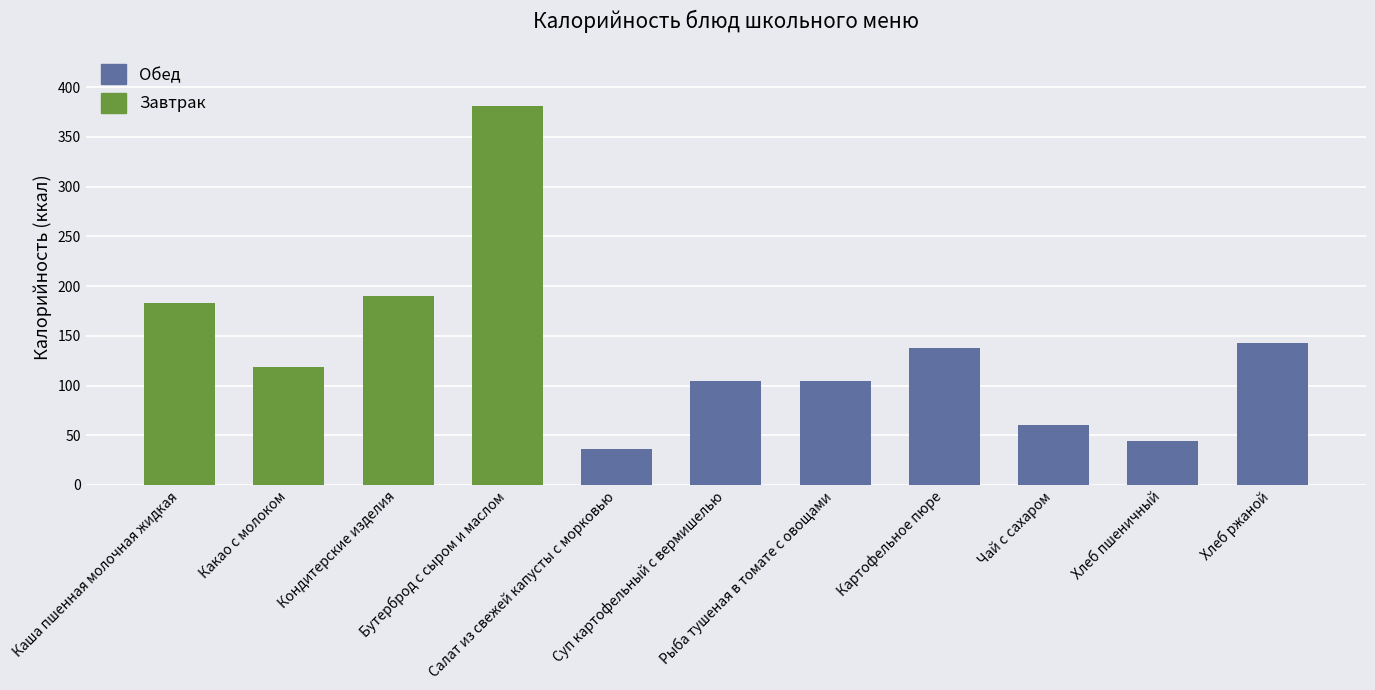

What is the greatest value displayed?

381.2